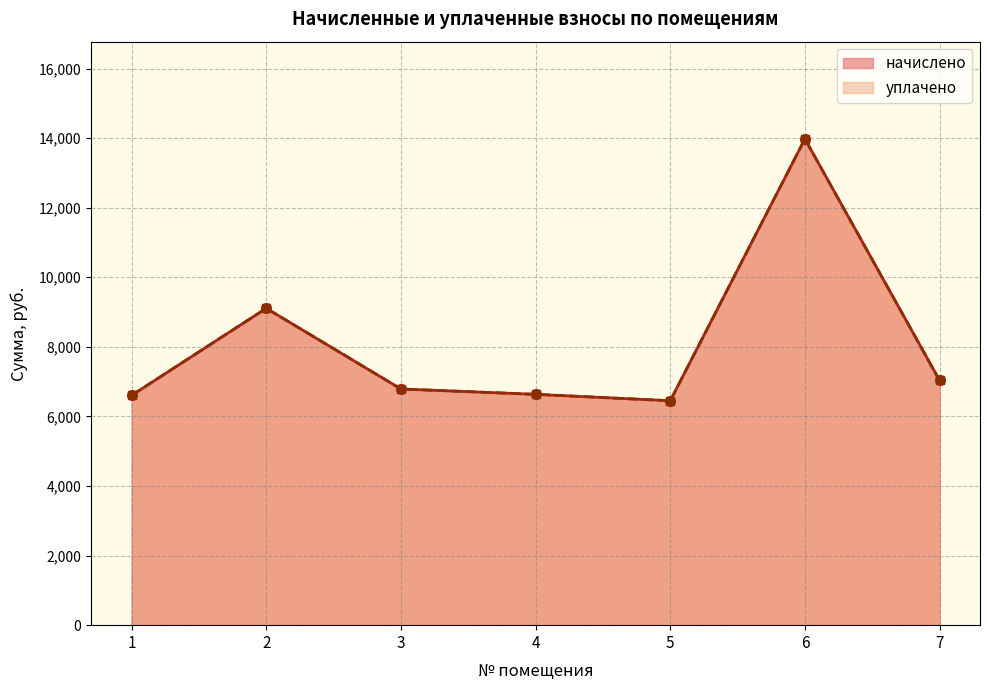

What value does the начислено (line) series have at 1?

6604.8